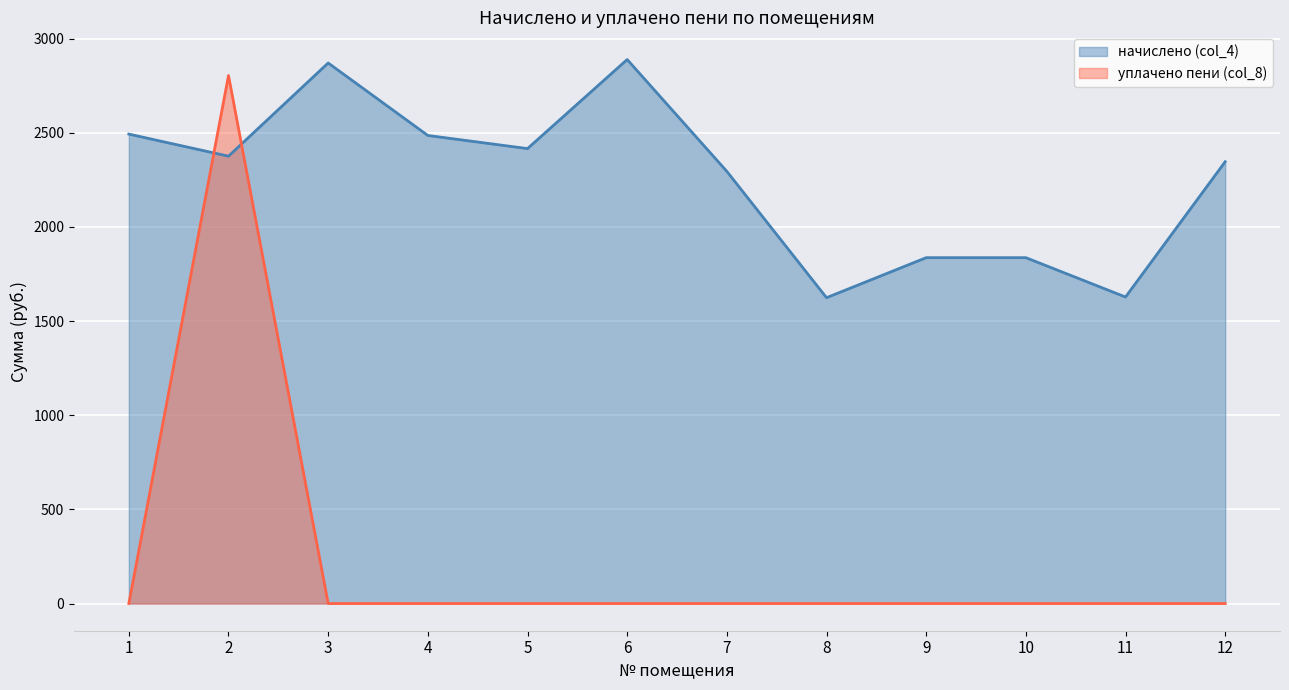

The value of начислено (col_4) at 4 is 3391.2. True or false?

False